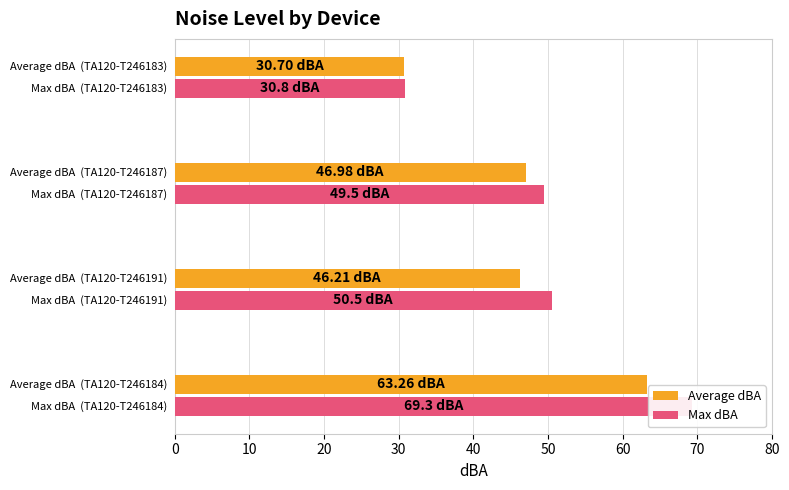

Does the chart contain any negative values?

No